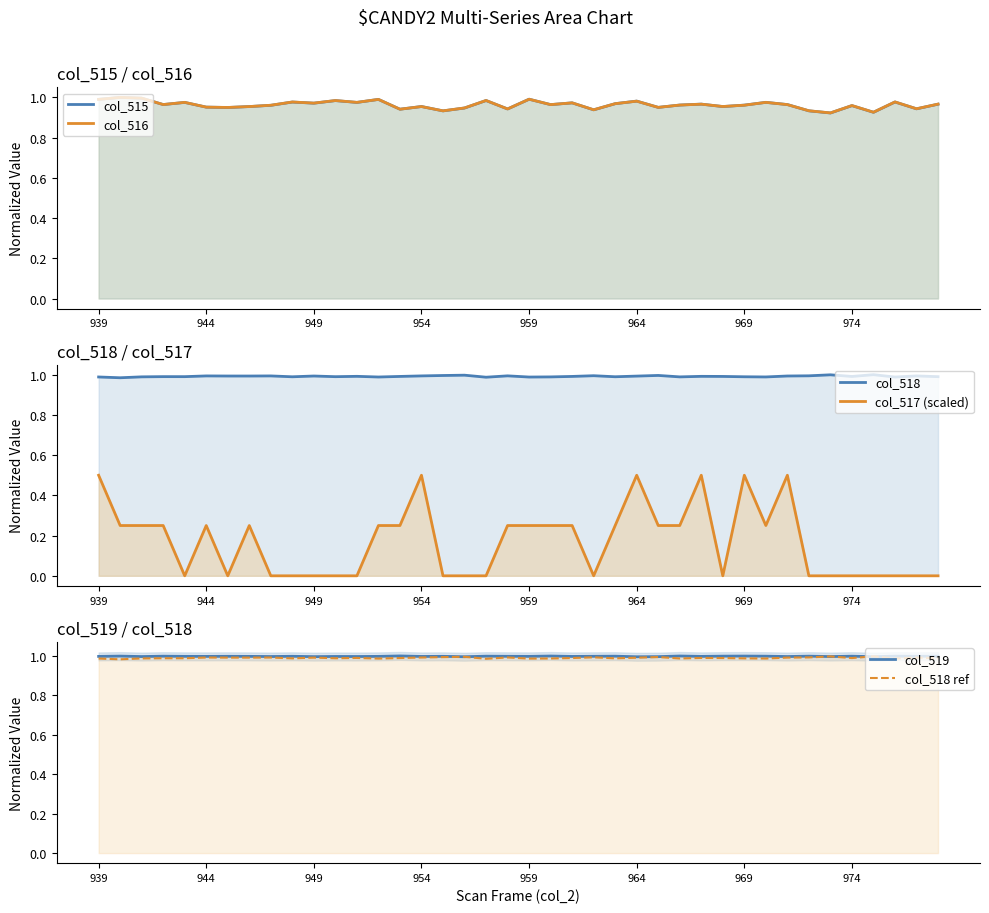

What is the difference between the col_517 (scaled) values at 13 and 37?

0.2